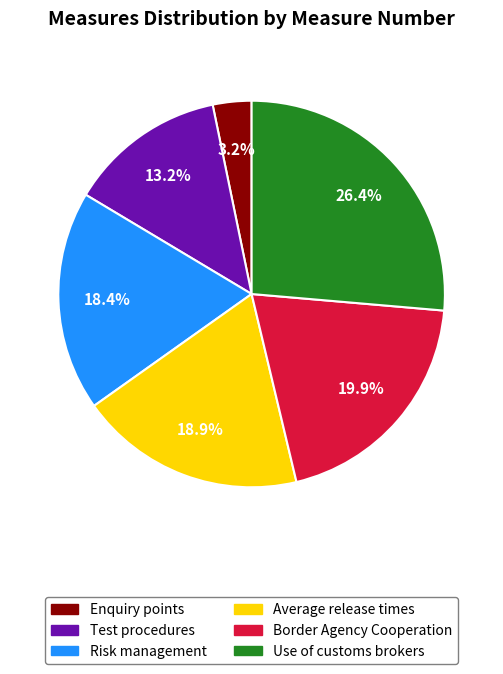

Is there a majority slice in this chart?

No